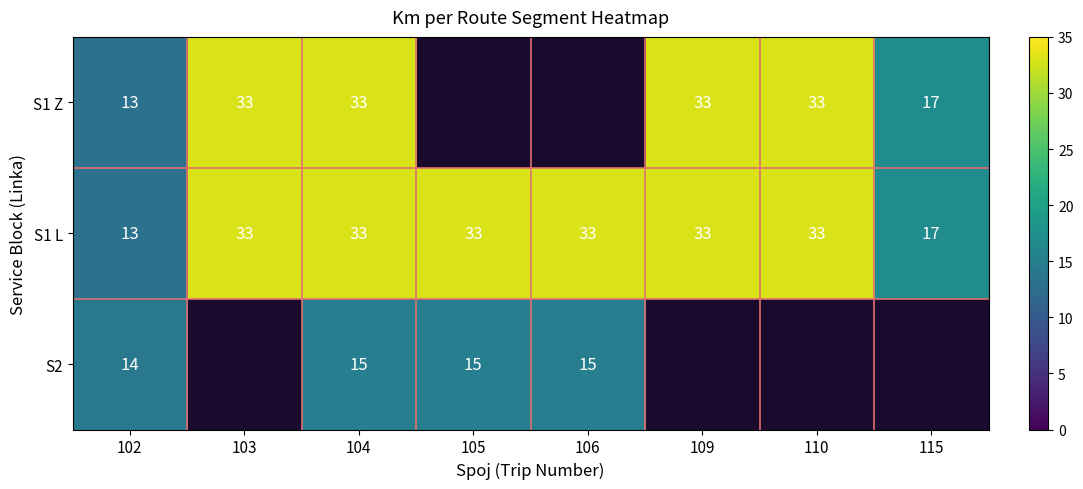

The value of S1 L at 115 is 17. True or false?

True